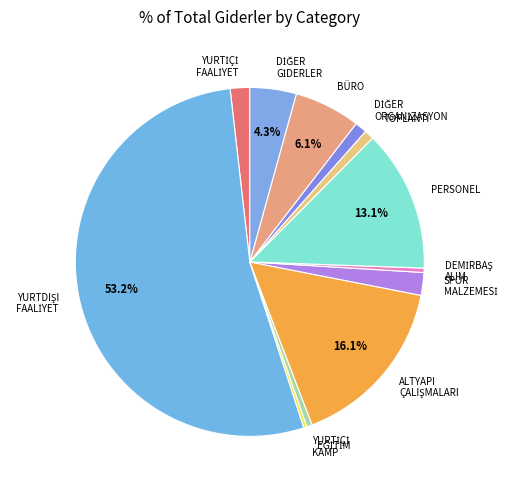

Is there a majority slice in this chart?

Yes